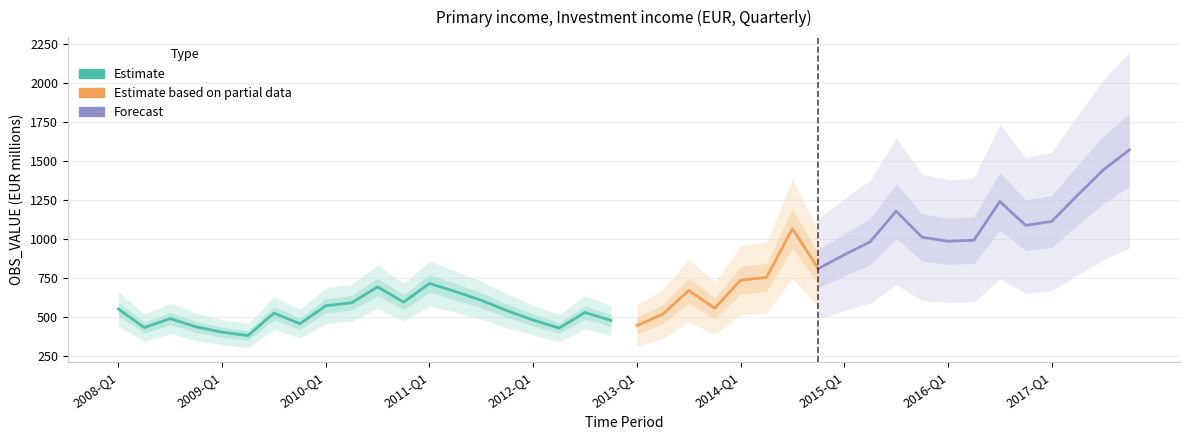

Rank the categories by value from highest to lowest.

2017-Q4, 2017-Q3, 2017-Q2, 2016-Q3, 2015-Q3, 2017-Q1, 2016-Q4, 2014-Q3, 2015-Q4, 2016-Q2, 2016-Q1, 2015-Q2, 2015-Q1, 2014-Q4, 2014-Q2, 2014-Q1, 2011-Q1, 2010-Q3, 2013-Q3, 2011-Q2, 2011-Q3, 2010-Q4, 2010-Q2, 2010-Q1, 2013-Q4, 2008-Q1, 2011-Q4, 2012-Q3, 2009-Q3, 2013-Q2, 2008-Q3, 2012-Q1, 2012-Q4, 2009-Q4, 2013-Q1, 2008-Q4, 2008-Q2, 2012-Q2, 2009-Q1, 2009-Q2